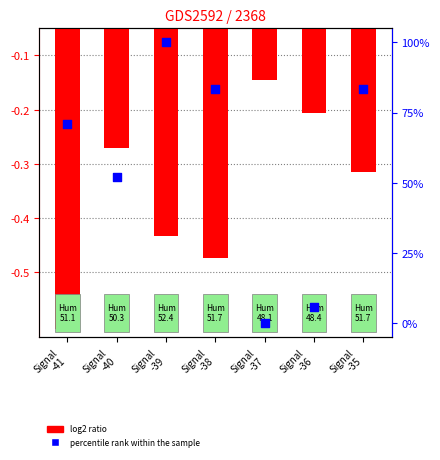

At which category is the sum across all series the highest?

Signal
-39